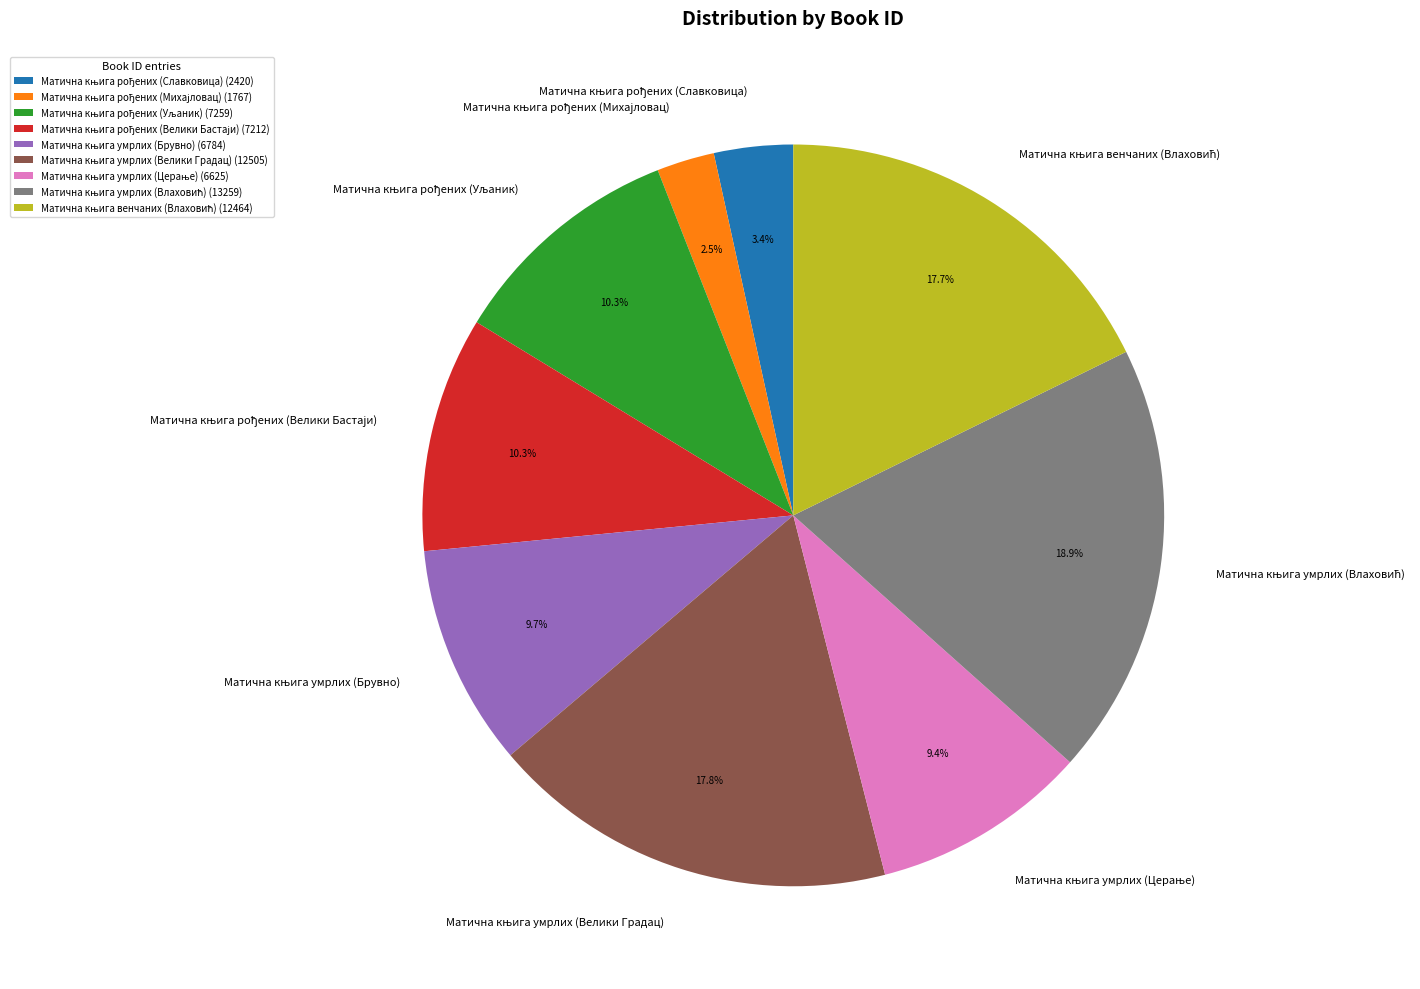

Is there a majority slice in this chart?

No